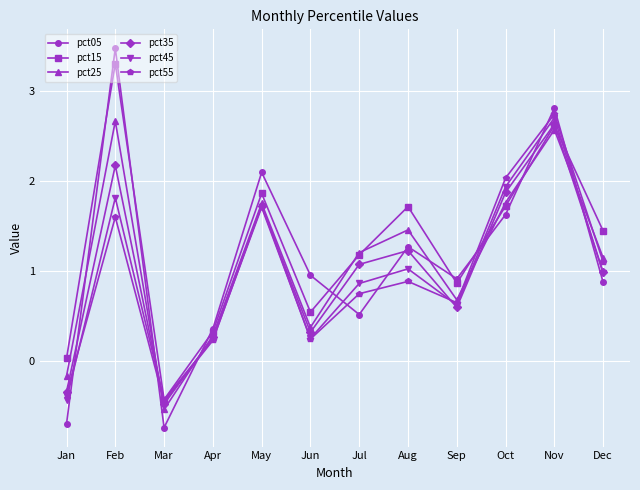

Which series has the largest total across all categories?

pct15